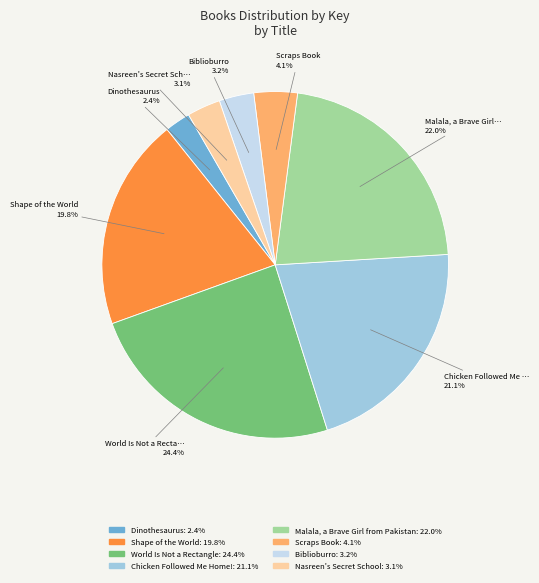

Which category has the smallest portion of the pie?

Dinothesaurus